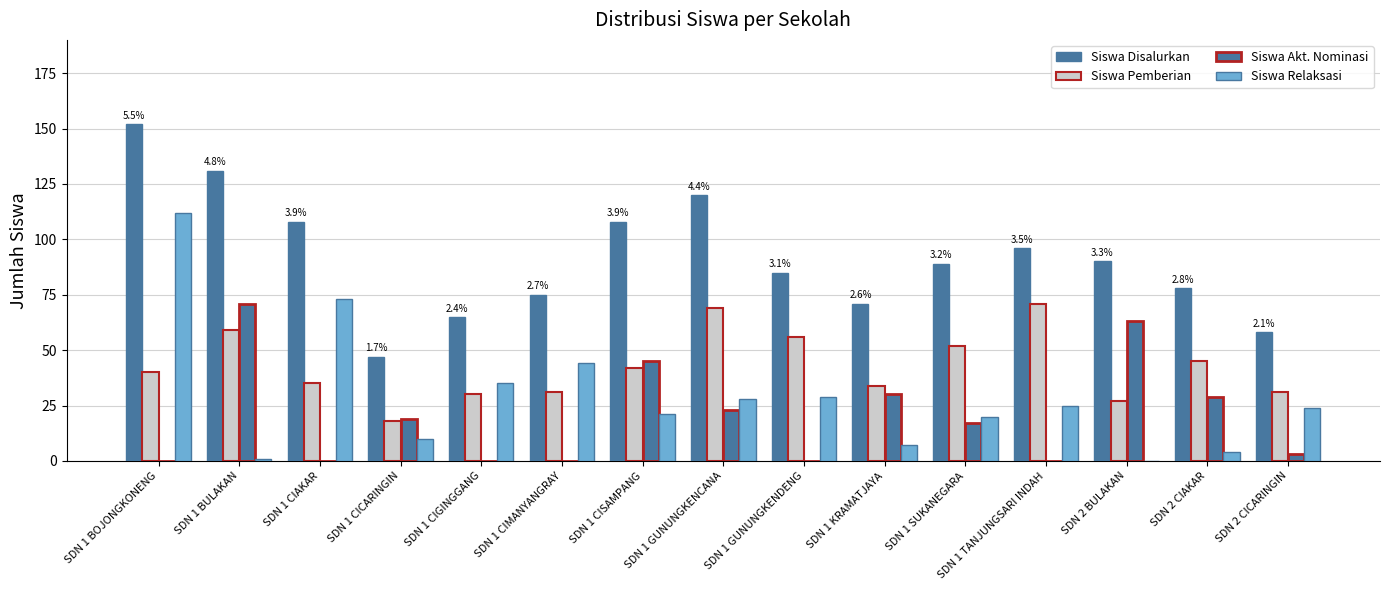

Count the number of categories in the chart.

15